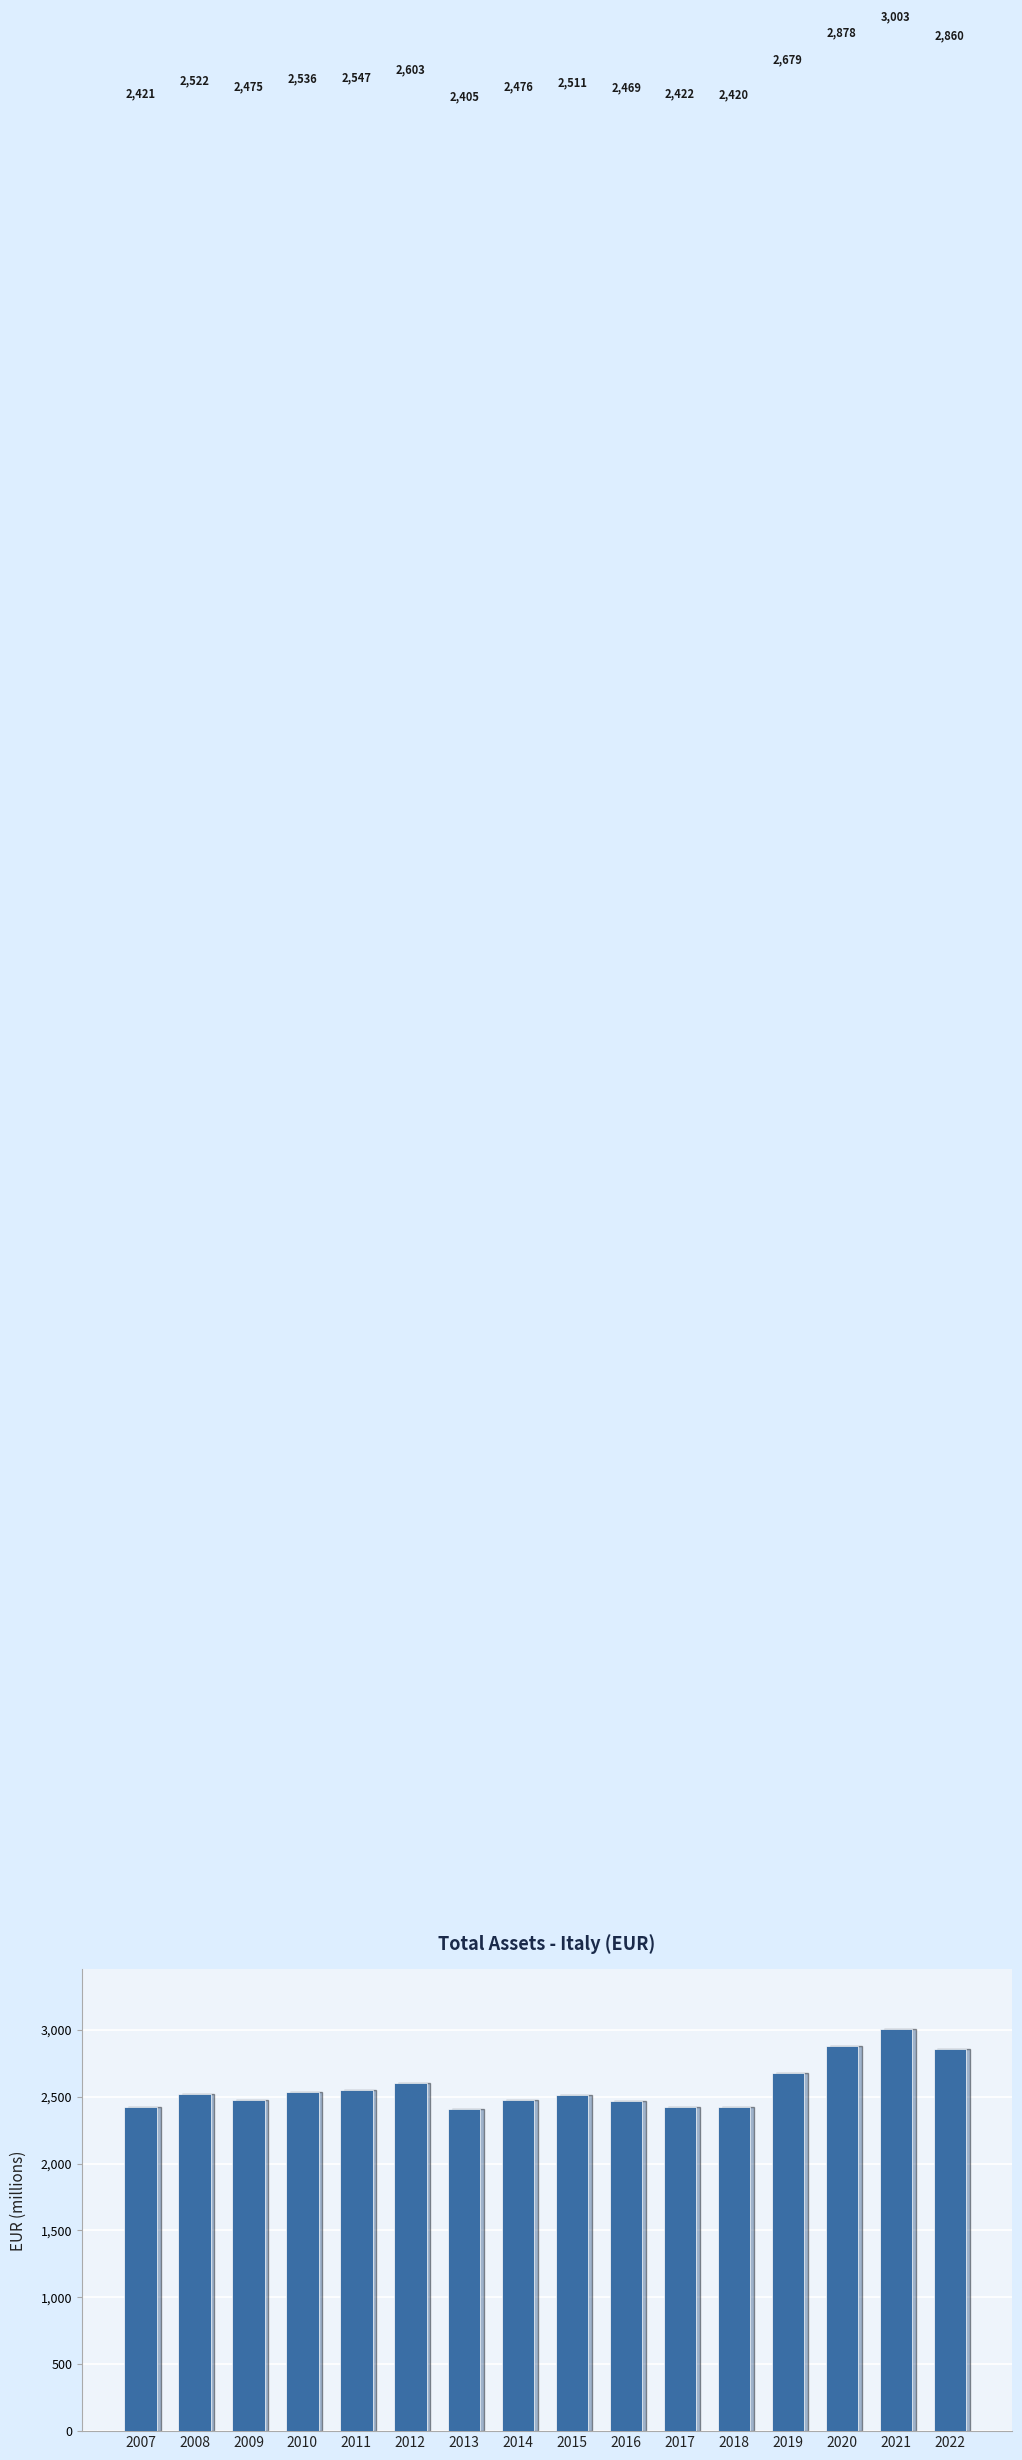

What is the difference between the second highest and minimum values?

473.1